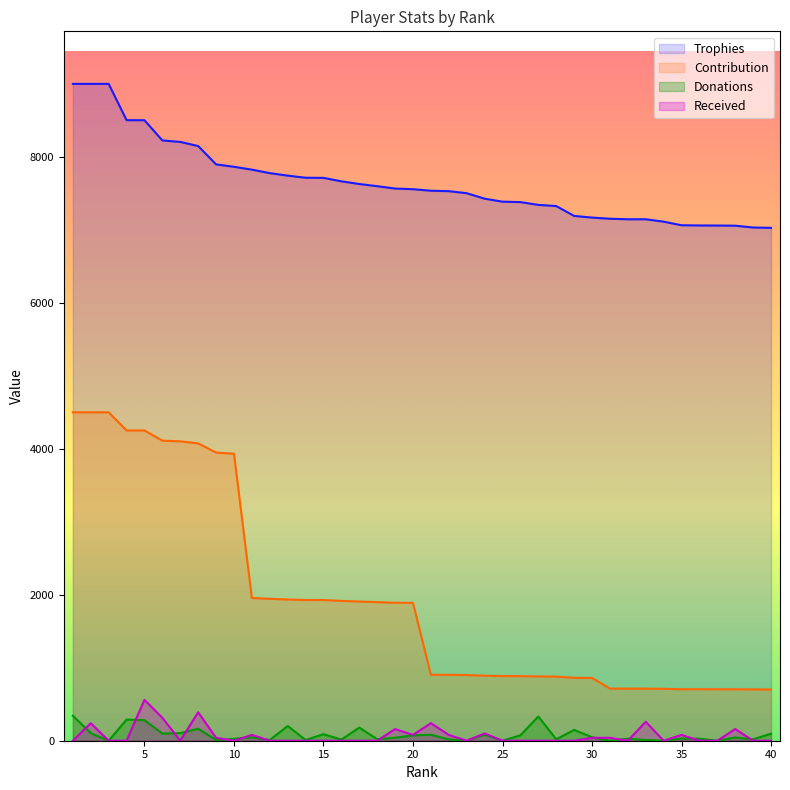

Which series has the largest total across all categories?

Trophies